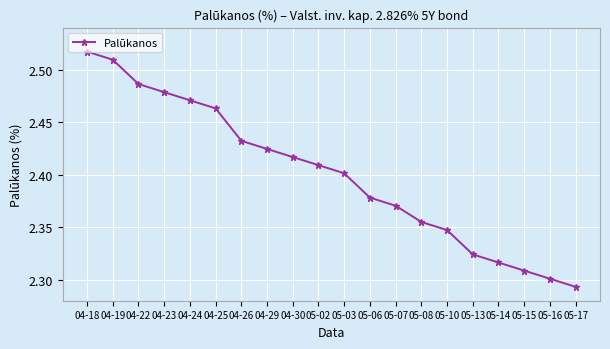

Is this an area chart (filled region under the line)?

No